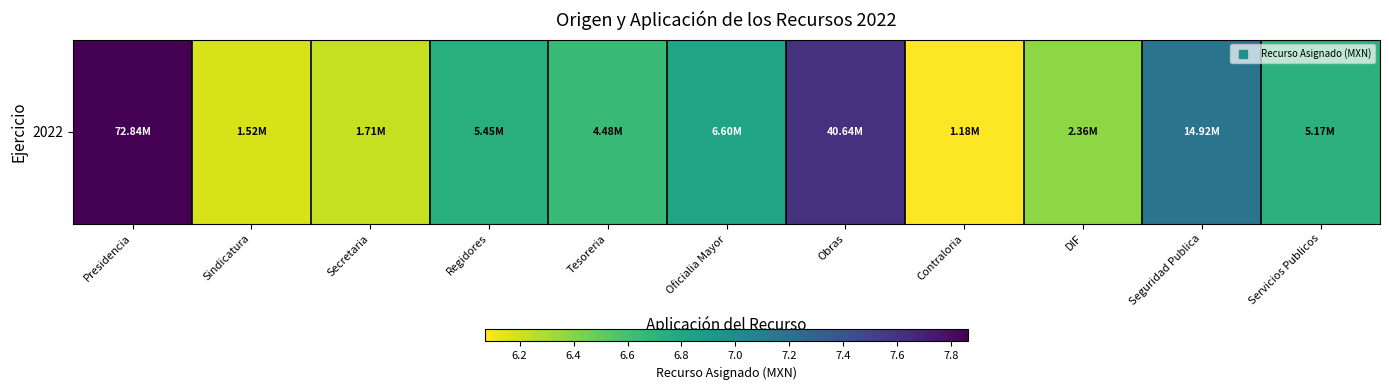

What value does the data have at Sindicatura?

6.2